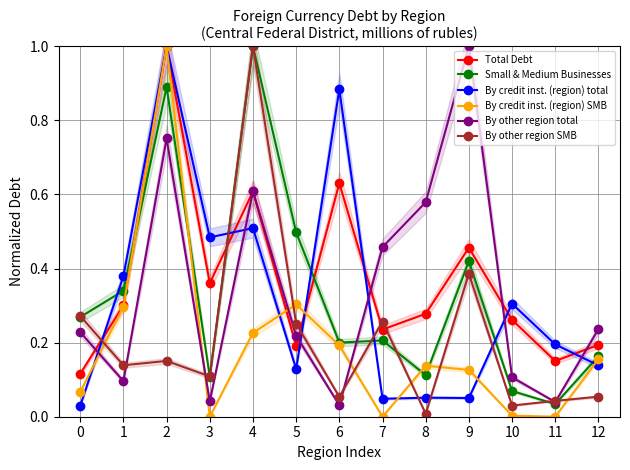

What is the spread (max minus min) of values at 2?

0.8